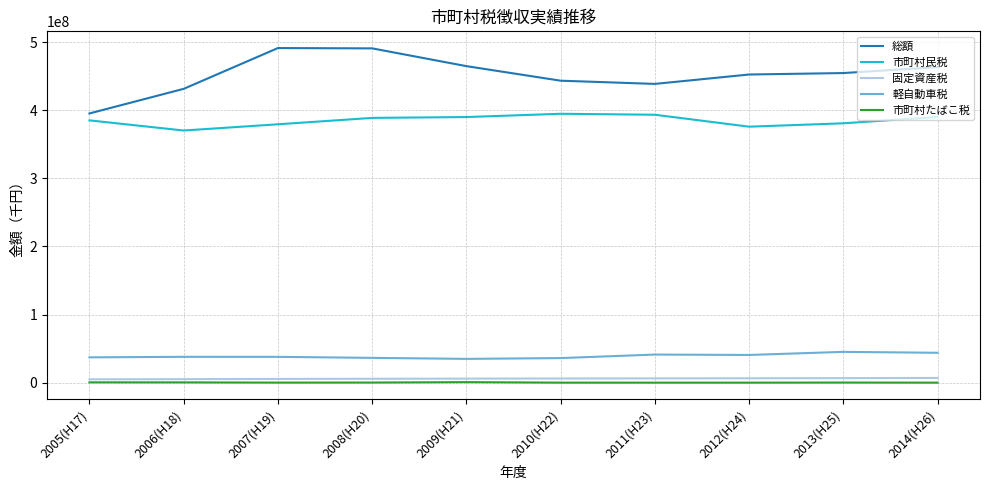

Which series has the widest spread of values?

総額